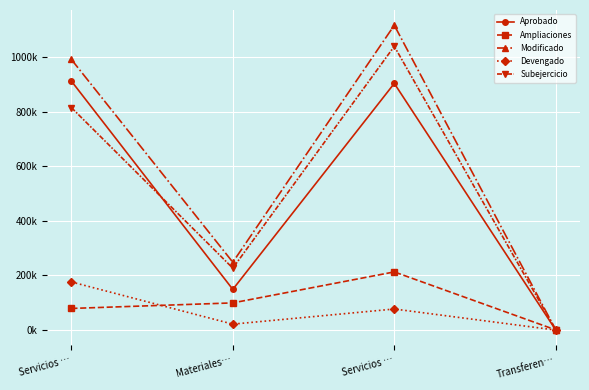

At which label does Ampliaciones first exceed 99549?

Materiales…